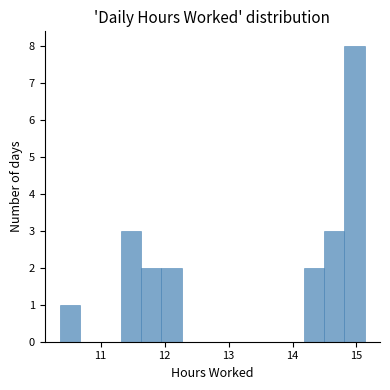

Around what value on the x-axis is the tallest bar? Give the approximate position of its centre, as read against the axis.

15.0